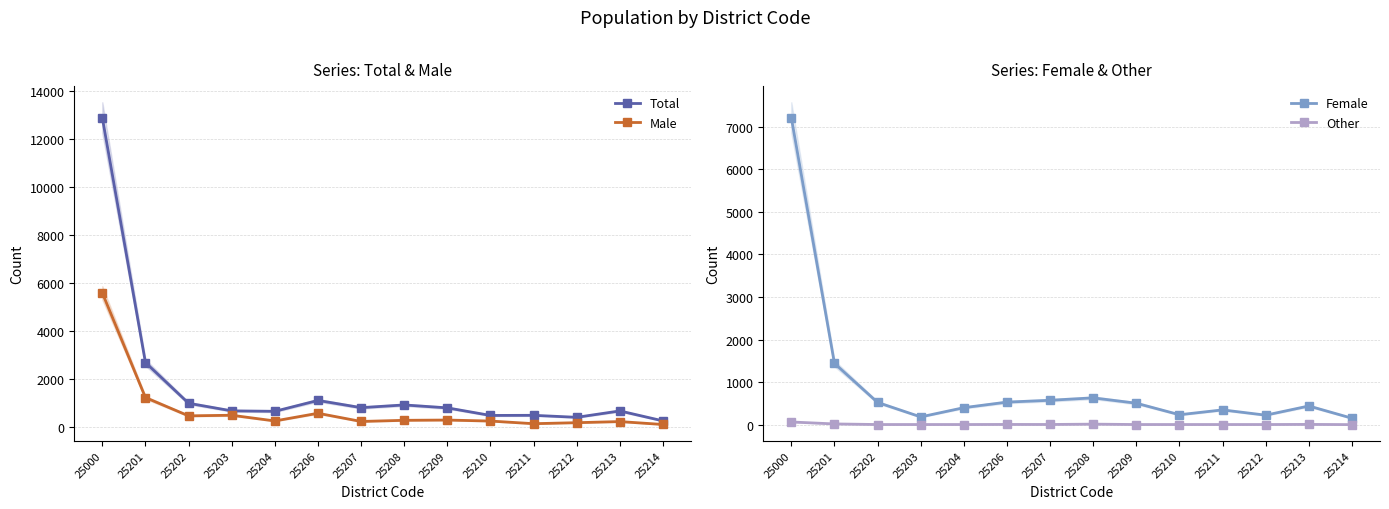

List the series in order of their peak value, highest first.

Total, Female, Male, Other